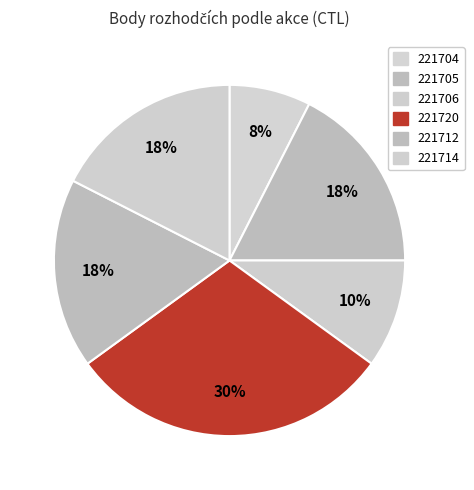

How many segments does this pie chart have?

6